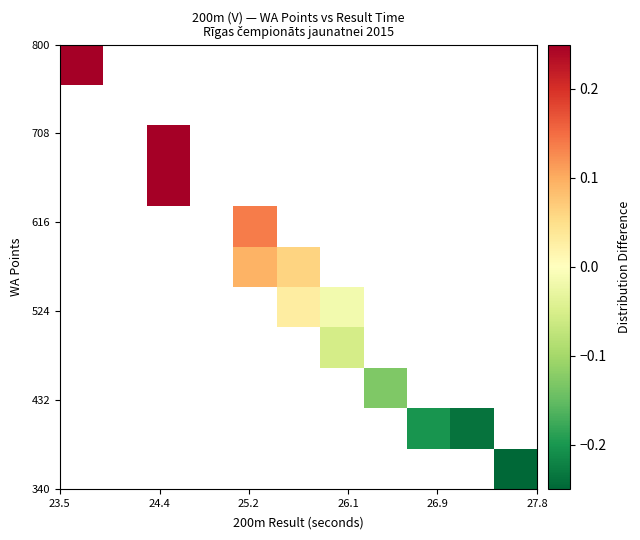

What is the smallest value displayed?

-0.3